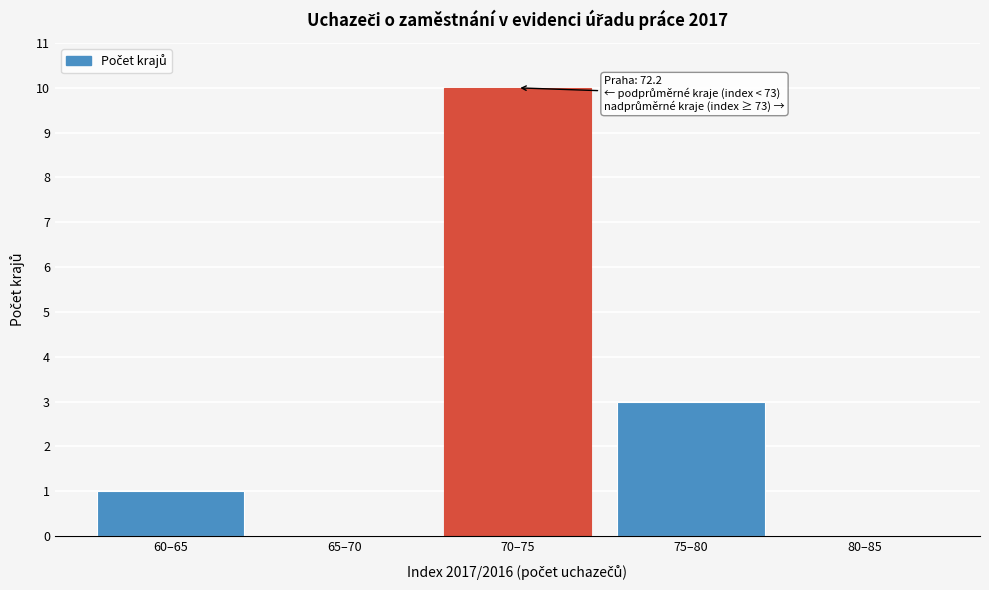

Reading left to right, extract all data points from this chart.

60–65=1	65–70=0	70–75=10	75–80=3	80–85=0